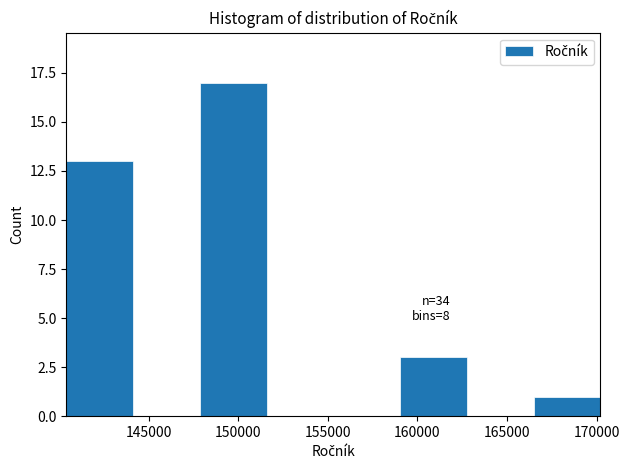

Which range on the x-axis has the tallest bar?

148000 to 151500